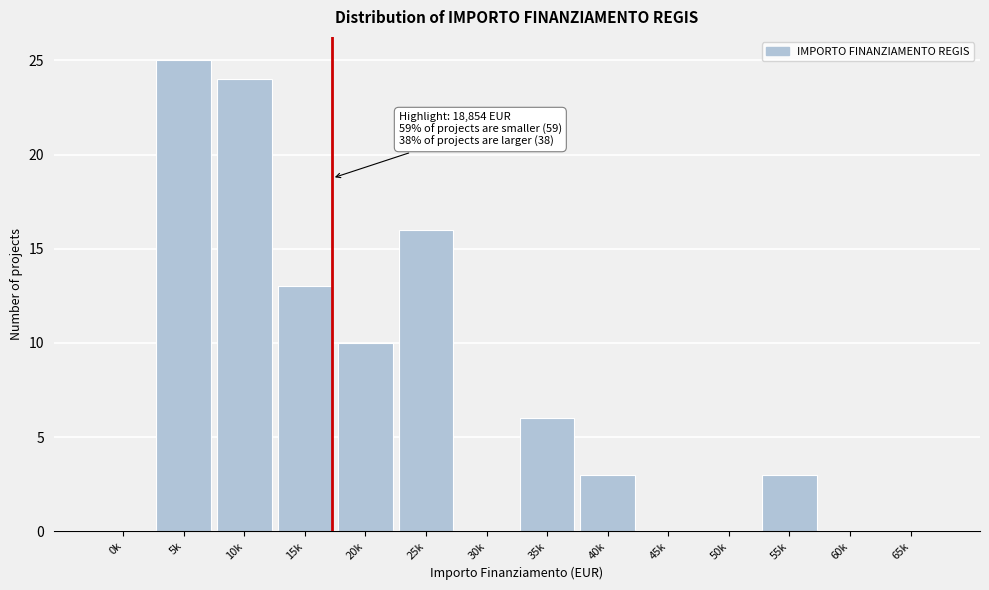

Reading right to left, list all the values displayed in this chart.

65k=0	60k=0	55k=3	50k=0	45k=0	40k=3	35k=6	30k=0	25k=16	20k=10	15k=13	10k=24	5k=25	0k=0